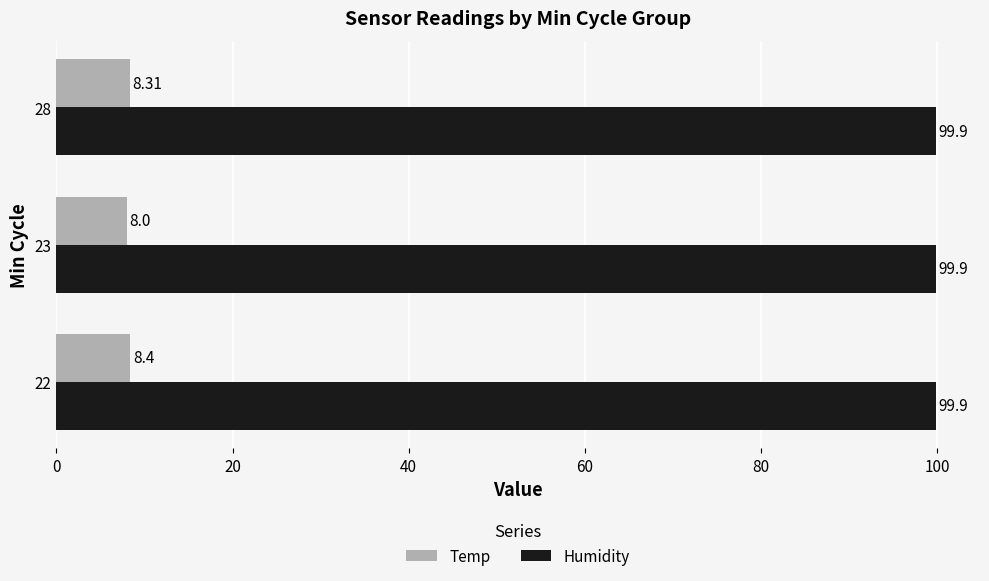

What is the average value of the Temp series?

8.2